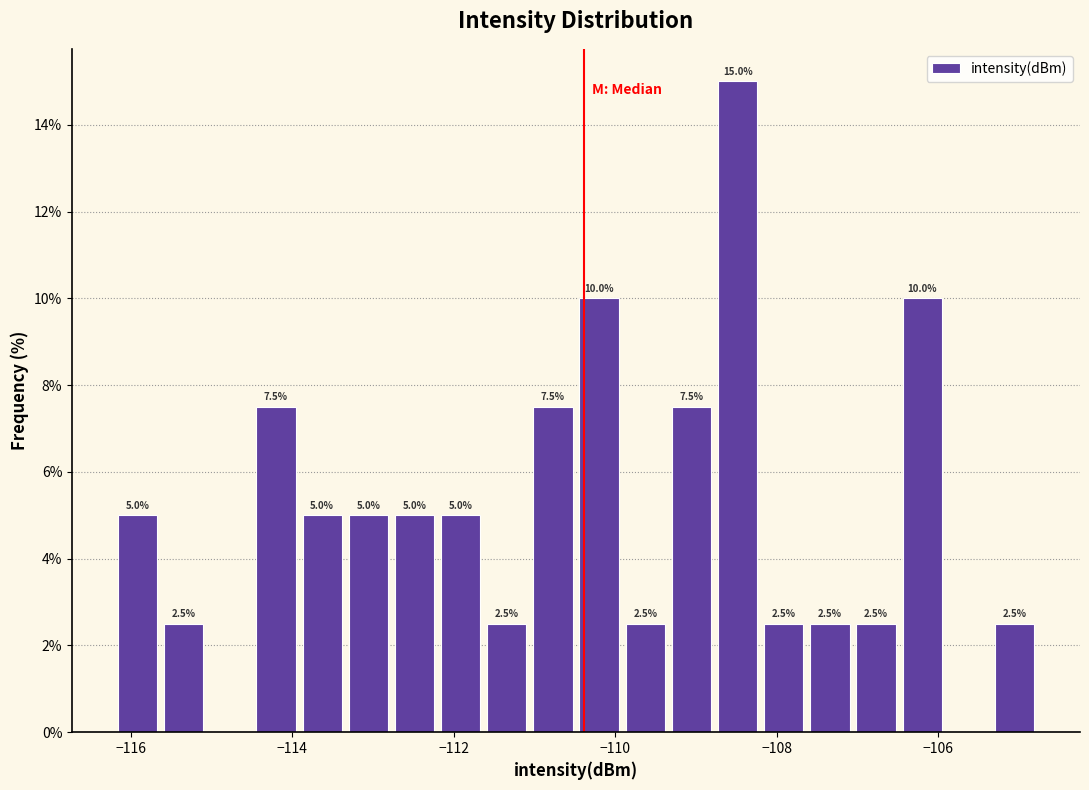

Read against the x-axis, roughly where is the centre of the tallest bar?

-108.4